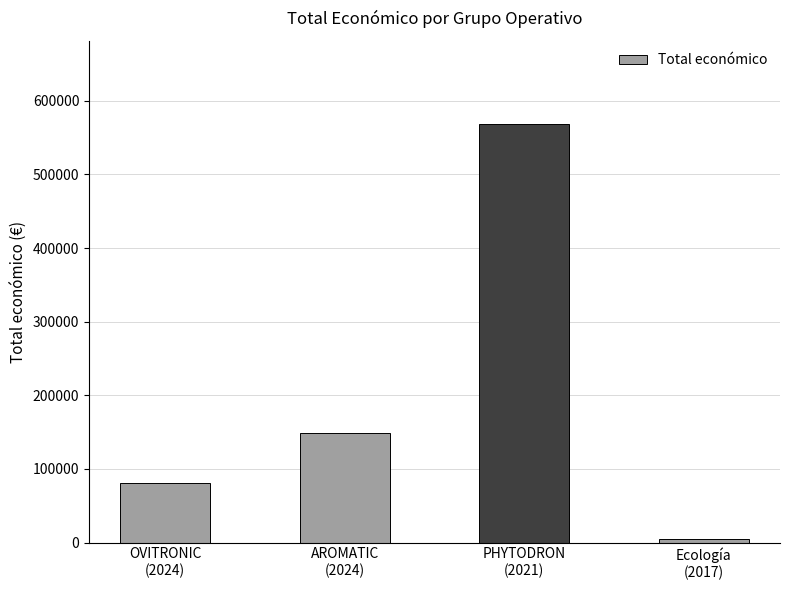

Reading left to right, transcribe all the data shown in this chart.

OVITRONIC
(2024)=80498	AROMATIC
(2024)=149400	PHYTODRON
(2021)=567924	Ecología
(2017)=5000